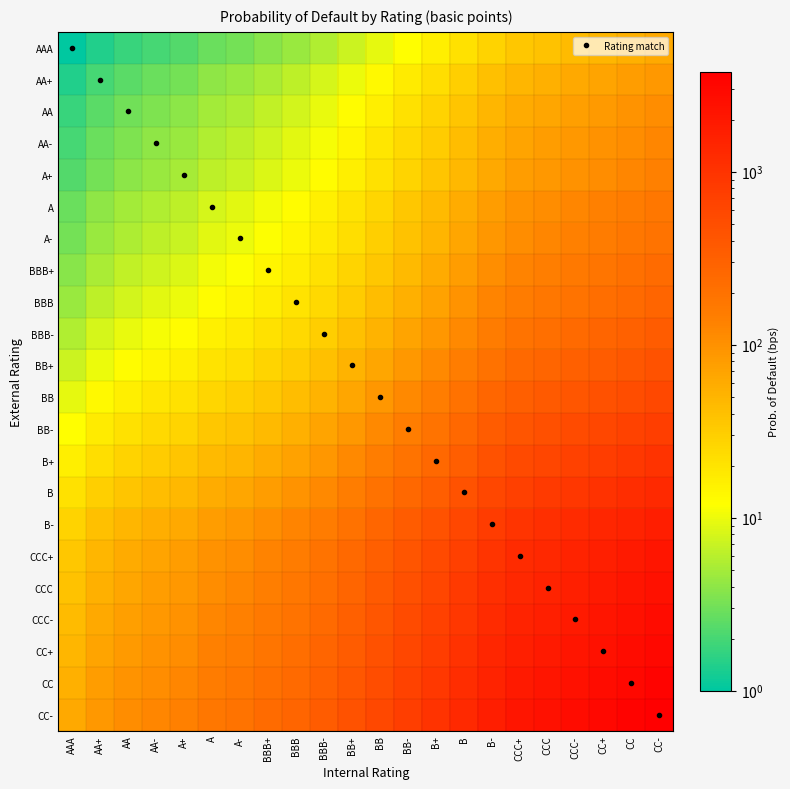

Reading right to left, what are all the values shown in this chart?

AAA: CC-=61.5	CC=54.8	CC+=48.8	CCC-=43.5	CCC=38.7	CCC+=34.5	B-=28.0	B=21.0	B+=16.0	BB-=12.2	BB=9.4	BB+=7.1	BBB-=5.6	BBB=4.5	BBB+=3.7	A-=3.2	A=2.8	A+=2.2	AA-=2.0	AA=1.7	AA+=1.4	AAA=1.0
AA+: CC-=86.9	CC=77.5	CC+=69.0	CCC-=61.5	CCC=54.8	CCC+=48.8	B-=39.6	B=29.7	B+=22.6	BB-=17.3	BB=13.3	BB+=10.1	BBB-=7.9	BBB=6.3	BBB+=5.3	A-=4.5	A=4.0	A+=3.2	AA-=2.8	AA=2.4	AA+=2.0	AAA=1.4
AA: CC-=106.5	CC=94.9	CC+=84.5	CCC-=75.3	CCC=67.1	CCC+=59.8	B-=48.5	B=36.4	B+=27.7	BB-=21.2	BB=16.2	BB+=12.4	BBB-=9.6	BBB=7.7	BBB+=6.5	A-=5.5	A=4.9	A+=3.9	AA-=3.5	AA=3.0	AA+=2.4	AAA=1.7
AA-: CC-=123.0	CC=109.5	CC+=97.6	CCC-=86.9	CCC=77.5	CCC+=69.0	B-=56.0	B=42.0	B+=31.9	BB-=24.5	BB=18.8	BB+=14.3	BBB-=11.1	BBB=8.9	BBB+=7.5	A-=6.3	A=5.7	A+=4.5	AA-=4.0	AA=3.5	AA+=2.8	AAA=2.0
A+: CC-=137.5	CC=122.5	CC+=109.1	CCC-=97.2	CCC=86.6	CCC+=77.2	B-=62.6	B=47.0	B+=35.7	BB-=27.4	BB=21.0	BB+=16.0	BBB-=12.4	BBB=10.0	BBB+=8.4	A-=7.1	A=6.3	A+=5.0	AA-=4.5	AA=3.9	AA+=3.2	AAA=2.2
A: CC-=173.9	CC=154.9	CC+=138.0	CCC-=123.0	CCC=109.5	CCC+=97.6	B-=79.2	B=59.4	B+=45.2	BB-=34.6	BB=26.5	BB+=20.2	BBB-=15.7	BBB=12.6	BBB+=10.6	A-=8.9	A=8.0	A+=6.3	AA-=5.7	AA=4.9	AA+=4.0	AAA=2.8
A-: CC-=194.4	CC=173.2	CC+=154.3	CCC-=137.5	CCC=122.5	CCC+=109.1	B-=88.6	B=66.4	B+=50.5	BB-=38.7	BB=29.7	BB+=22.6	BBB-=17.6	BBB=14.1	BBB+=11.8	A-=10.0	A=8.9	A+=7.1	AA-=6.3	AA=5.5	AA+=4.5	AAA=3.2
BBB+: CC-=230.0	CC=204.9	CC+=182.6	CCC-=162.7	CCC=144.9	CCC+=129.1	B-=104.8	B=78.6	B+=59.7	BB-=45.8	BB=35.1	BB+=26.7	BBB-=20.8	BBB=16.7	BBB+=14.0	A-=11.8	A=10.6	A+=8.4	AA-=7.5	AA=6.5	AA+=5.3	AAA=3.7
BBB: CC-=275.0	CC=244.9	CC+=218.2	CCC-=194.4	CCC=173.2	CCC+=154.3	B-=125.3	B=93.9	B+=71.4	BB-=54.8	BB=42.0	BB+=31.9	BBB-=24.9	BBB=20.0	BBB+=16.7	A-=14.1	A=12.6	A+=10.0	AA-=8.9	AA=7.7	AA+=6.3	AAA=4.5
BBB-: CC-=342.3	CC=305.0	CC+=271.7	CCC-=242.1	CCC=215.6	CCC+=192.1	B-=156.0	B=116.9	B+=88.9	BB-=68.2	BB=52.2	BB+=39.8	BBB-=31.0	BBB=24.9	BBB+=20.8	A-=17.6	A=15.7	A+=12.4	AA-=11.1	AA=9.6	AA+=7.9	AAA=5.6
BB+: CC-=439.1	CC=391.2	CC+=348.5	CCC-=310.5	CCC=276.6	CCC+=246.5	B-=200.1	B=150.0	B+=114.0	BB-=87.5	BB=67.0	BB+=51.0	BBB-=39.8	BBB=31.9	BBB+=26.7	A-=22.6	A=20.2	A+=16.0	AA-=14.3	AA=12.4	AA+=10.1	AAA=7.1
BB: CC-=576.7	CC=513.8	CC+=457.7	CCC-=407.8	CCC=363.3	CCC+=323.7	B-=262.8	B=197.0	B+=149.8	BB-=114.9	BB=88.0	BB+=67.0	BBB-=52.2	BBB=42.0	BBB+=35.1	A-=29.7	A=26.5	A+=21.0	AA-=18.8	AA=16.2	AA+=13.3	AAA=9.4
BB-: CC-=753.0	CC=670.8	CC+=597.6	CCC-=532.4	CCC=474.3	CCC+=422.7	B-=343.1	B=257.2	B+=195.6	BB-=150.0	BB=114.9	BB+=87.5	BBB-=68.2	BBB=54.8	BBB+=45.8	A-=38.7	A=34.6	A+=27.4	AA-=24.5	AA=21.2	AA+=17.3	AAA=12.2
B+: CC-=981.8	CC=874.6	CC+=779.2	CCC-=694.2	CCC=618.5	CCC+=551.1	B-=447.4	B=335.3	B+=255.0	BB-=195.6	BB=149.8	BB+=114.0	BBB-=88.9	BBB=71.4	BBB+=59.7	A-=50.5	A=45.2	A+=35.7	AA-=31.9	AA=27.7	AA+=22.6	AAA=16.0
B: CC-=1291.1	CC=1150.2	CC+=1024.7	CCC-=913.0	CCC=813.3	CCC+=724.7	B-=588.4	B=441.0	B+=335.3	BB-=257.2	BB=197.0	BB+=150.0	BBB-=116.9	BBB=93.9	BBB+=78.6	A-=66.4	A=59.4	A+=47.0	AA-=42.0	AA=36.4	AA+=29.7	AAA=21.0
B-: CC-=1722.6	CC=1534.6	CC+=1367.1	CCC-=1218.1	CCC=1085.1	CCC+=966.9	B-=785.0	B=588.4	B+=447.4	BB-=343.1	BB=262.8	BB+=200.1	BBB-=156.0	BBB=125.3	BBB+=104.8	A-=88.6	A=79.2	A+=62.6	AA-=56.0	AA=48.5	AA+=39.6	AAA=28.0
CCC+: CC-=2121.8	CC=1890.2	CC+=1684.0	CCC-=1500.3	CCC=1336.6	CCC+=1191.0	B-=966.9	B=724.7	B+=551.1	BB-=422.7	BB=323.7	BB+=246.5	BBB-=192.1	BBB=154.3	BBB+=129.1	A-=109.1	A=97.6	A+=77.2	AA-=69.0	AA=59.8	AA+=48.8	AAA=34.5
CCC: CC-=2381.2	CC=2121.3	CC+=1889.8	CCC-=1683.7	CCC=1500.0	CCC+=1336.6	B-=1085.1	B=813.3	B+=618.5	BB-=474.3	BB=363.3	BB+=276.6	BBB-=215.6	BBB=173.2	BBB+=144.9	A-=122.5	A=109.5	A+=86.6	AA-=77.5	AA=67.1	AA+=54.8	AAA=38.7
CCC-: CC-=2672.9	CC=2381.2	CC+=2121.3	CCC-=1890.0	CCC=1683.7	CCC+=1500.3	B-=1218.1	B=913.0	B+=694.2	BB-=532.4	BB=407.8	BB+=310.5	BBB-=242.1	BBB=194.4	BBB+=162.7	A-=137.5	A=123.0	A+=97.2	AA-=86.9	AA=75.3	AA+=61.5	AAA=43.5
CC+: CC-=3000.0	CC=2672.6	CC+=2381.0	CCC-=2121.3	CCC=1889.8	CCC+=1684.0	B-=1367.1	B=1024.7	B+=779.2	BB-=597.6	BB=457.7	BB+=348.5	BBB-=271.7	BBB=218.2	BBB+=182.6	A-=154.3	A=138.0	A+=109.1	AA-=97.6	AA=84.5	AA+=69.0	AAA=48.8
CC: CC-=3367.5	CC=3000.0	CC+=2672.6	CCC-=2381.2	CCC=2121.3	CCC+=1890.2	B-=1534.6	B=1150.2	B+=874.6	BB-=670.8	BB=513.8	BB+=391.2	BBB-=305.0	BBB=244.9	BBB+=204.9	A-=173.2	A=154.9	A+=122.5	AA-=109.5	AA=94.9	AA+=77.5	AAA=54.8
CC-: CC-=3780.0	CC=3367.5	CC+=3000.0	CCC-=2672.9	CCC=2381.2	CCC+=2121.8	B-=1722.6	B=1291.1	B+=981.8	BB-=753.0	BB=576.7	BB+=439.1	BBB-=342.3	BBB=275.0	BBB+=230.0	A-=194.4	A=173.9	A+=137.5	AA-=123.0	AA=106.5	AA+=86.9	AAA=61.5